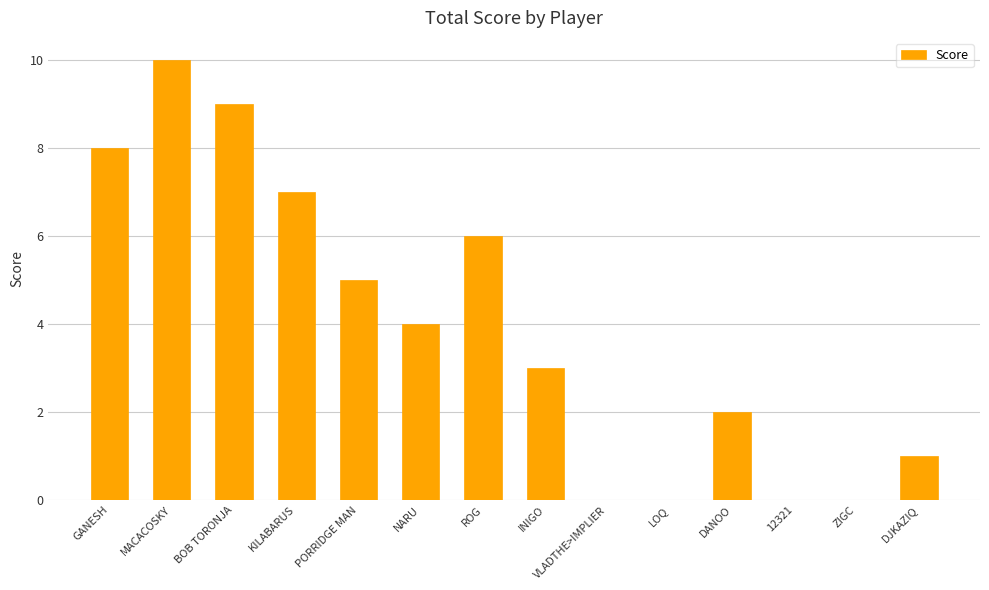

At which label does the data first exceed 4?

GANESH